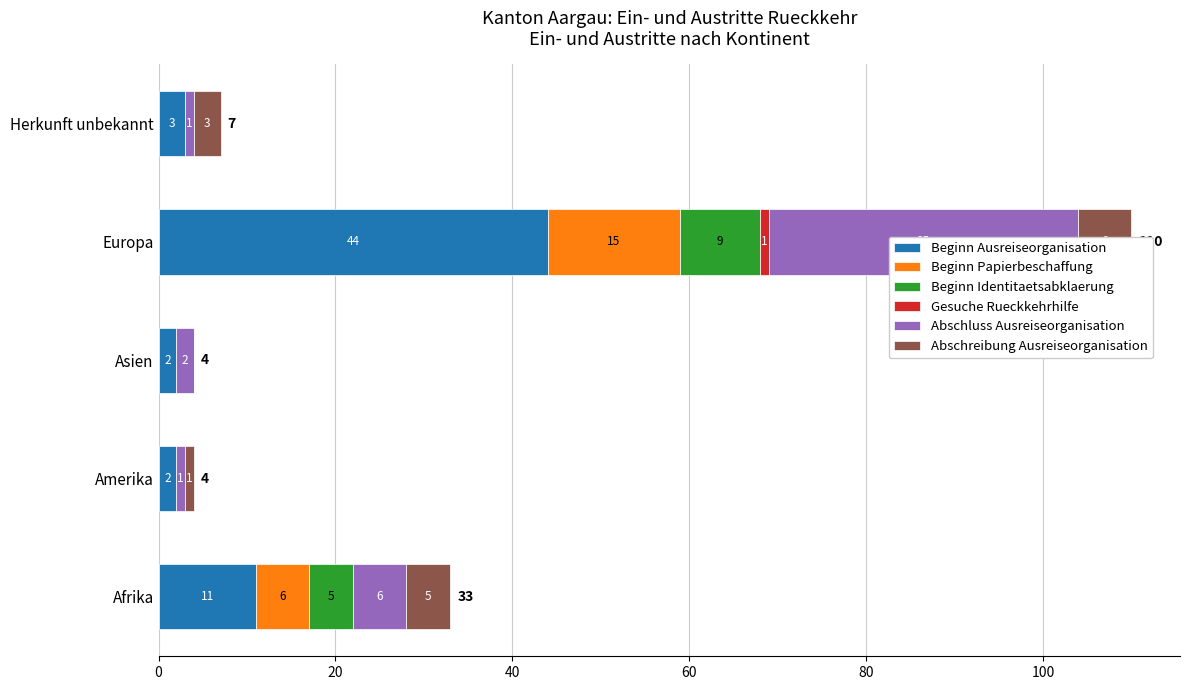

Read the Abschreibung Ausreiseorganisation value at Herkunft unbekannt.

3